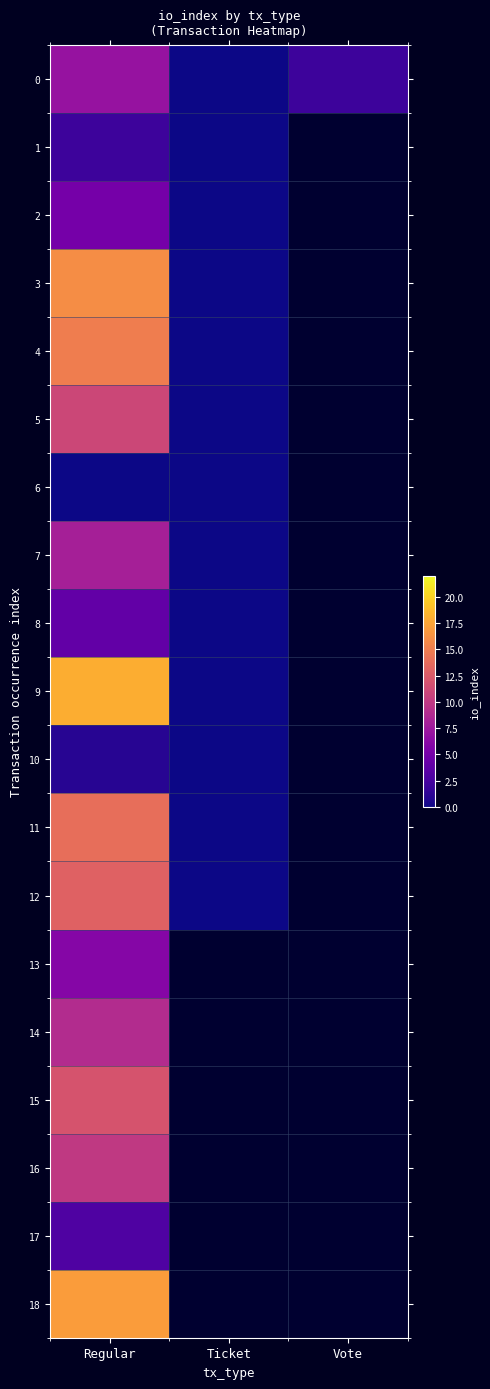

True or false: 9 has a value of 11.1 at Regular.

False